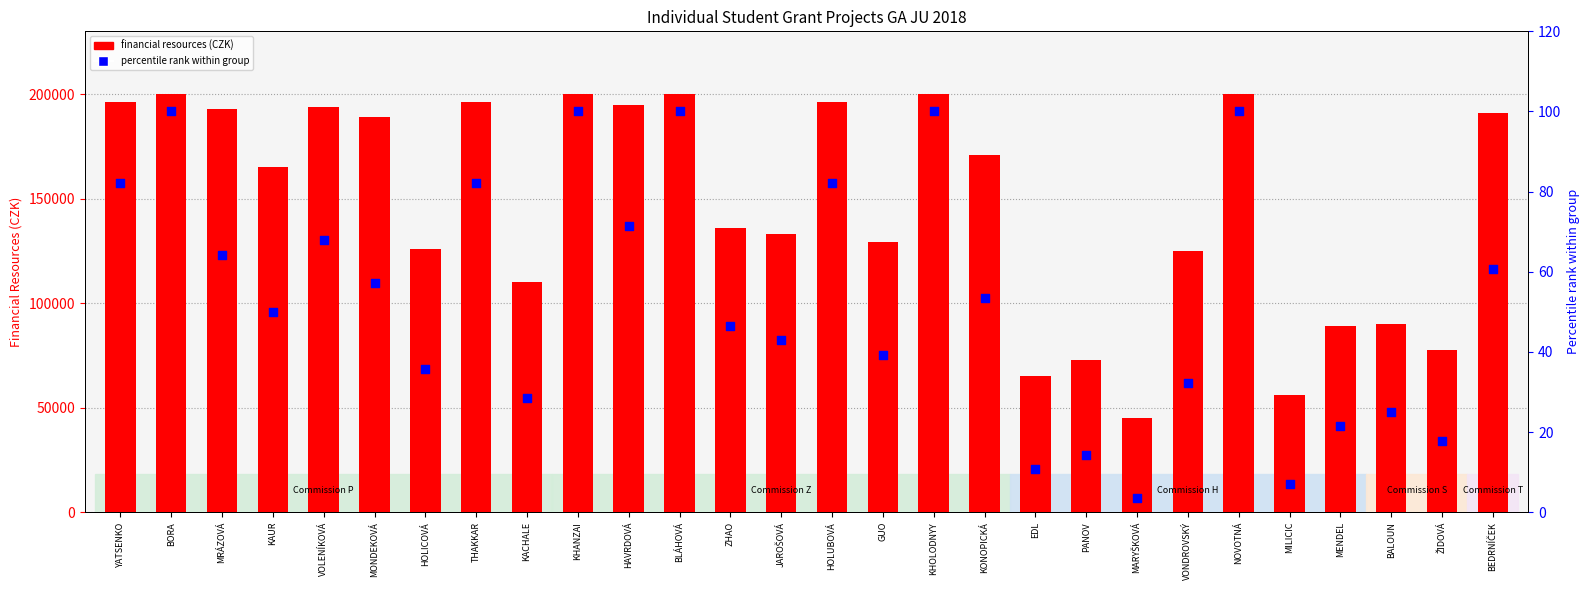

Is the value of Percentile rank within group at VONDROVSKÝ greater than the value of Financial resources 2018 (CZK) at GUO?

No